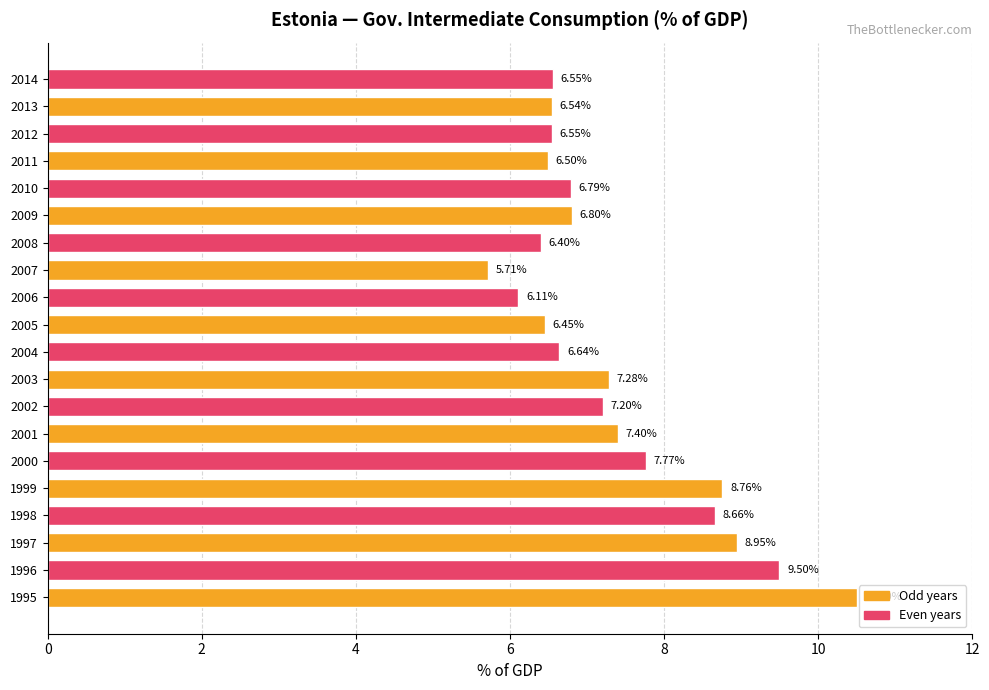

What is the minimum value shown in the chart?

5.7